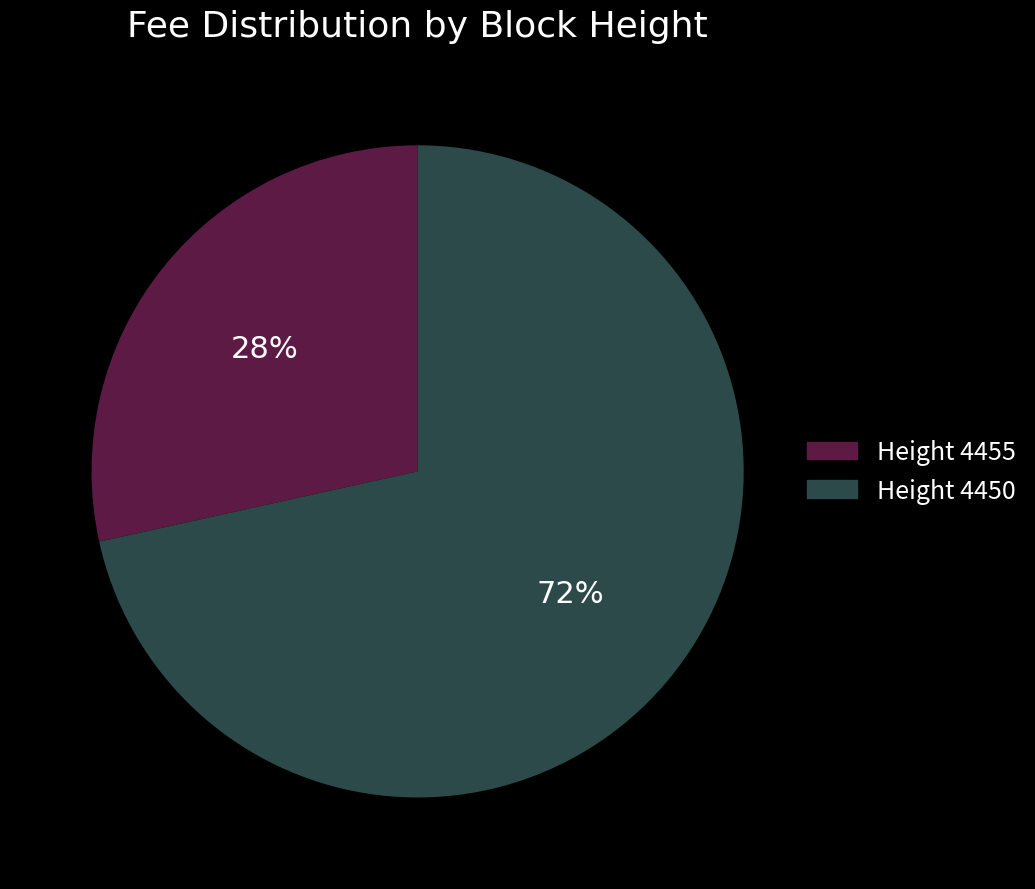

To the nearest percent, what is the average slice percentage?

50%